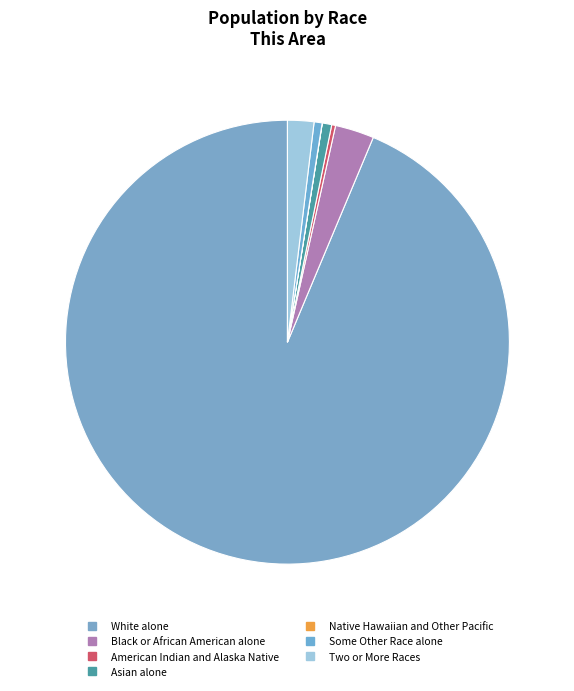

What percentage do Native Hawaiian and Other Pacific and White alone together represent?

93.7%